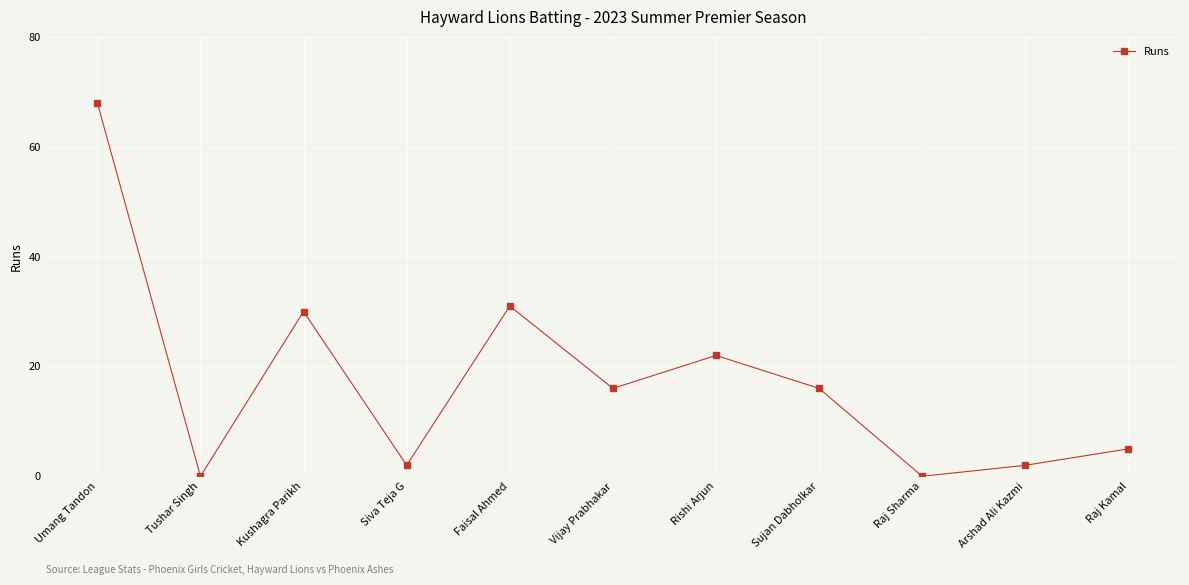

Read the value at Faisal Ahmed, to the nearest 10.

30